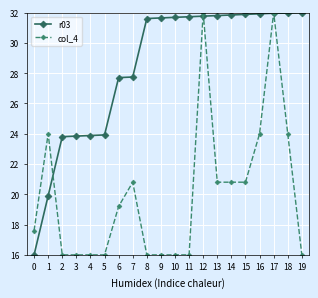

At which category does col_4 reach its first local peak?

1